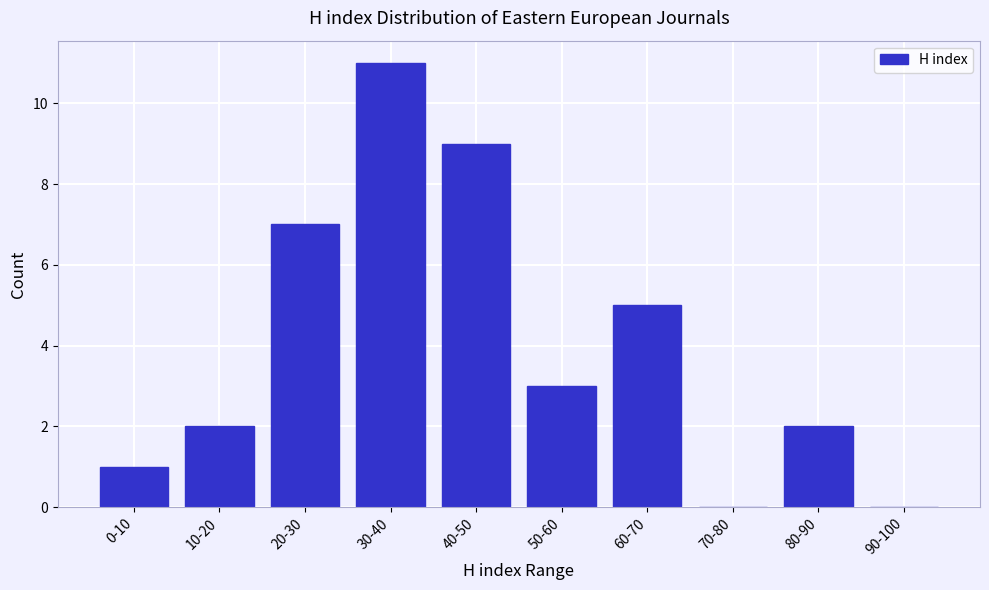

Reading right to left, what are all the values shown in this chart?

90-100=0	80-90=2	70-80=0	60-70=5	50-60=3	40-50=9	30-40=11	20-30=7	10-20=2	0-10=1